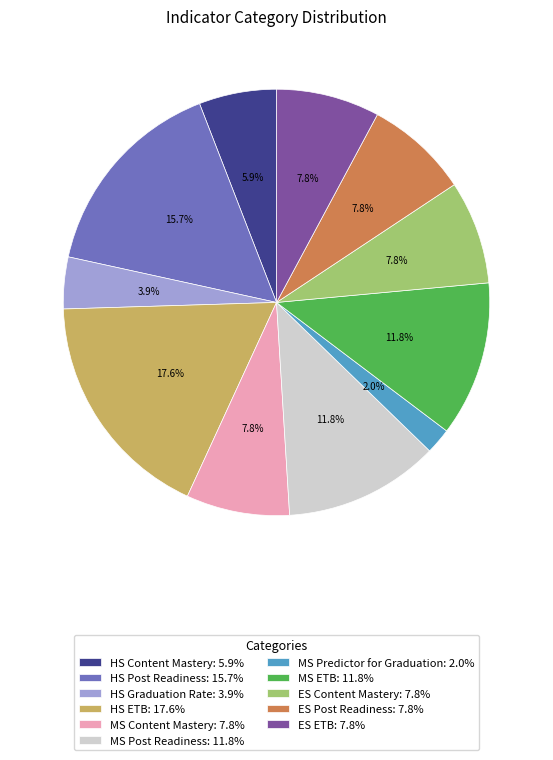

Combined, do ES Post Readiness: 7.8% and MS Content Mastery: 7.8% account for over 50%?

No